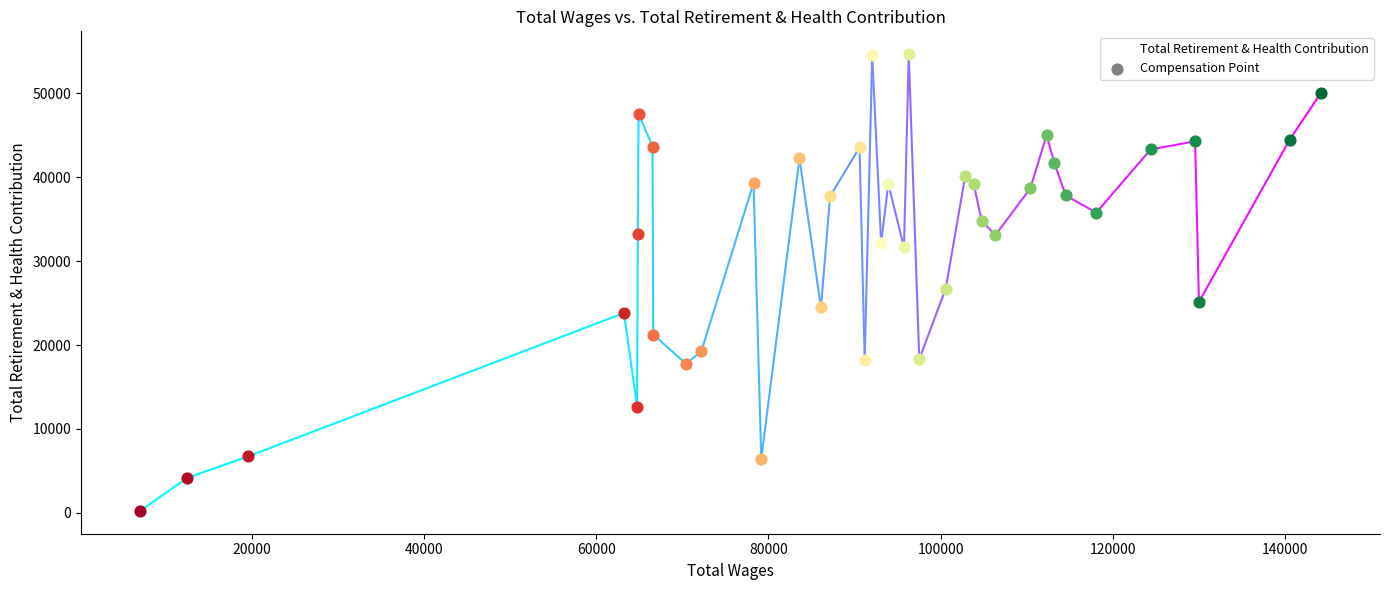

What is the greatest value displayed?

54641.5